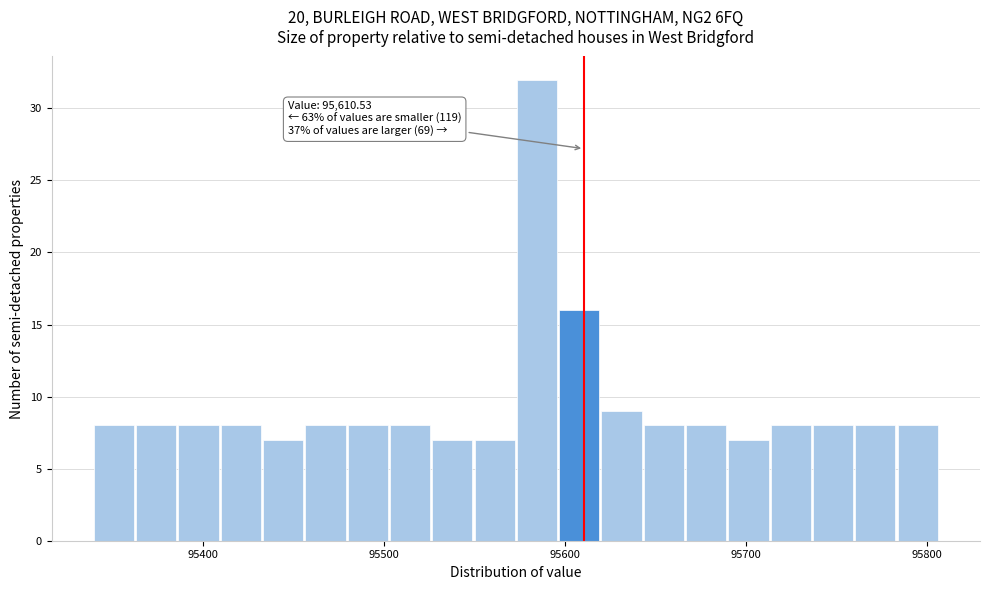

Read against the x-axis, roughly where is the centre of the tallest bar?

95580